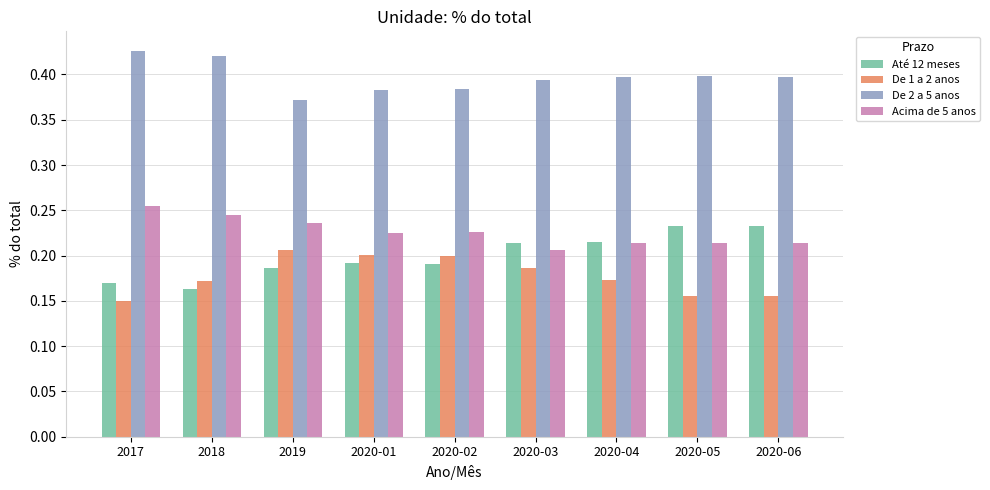

What is the total value across all series at 2020-04?

1.0